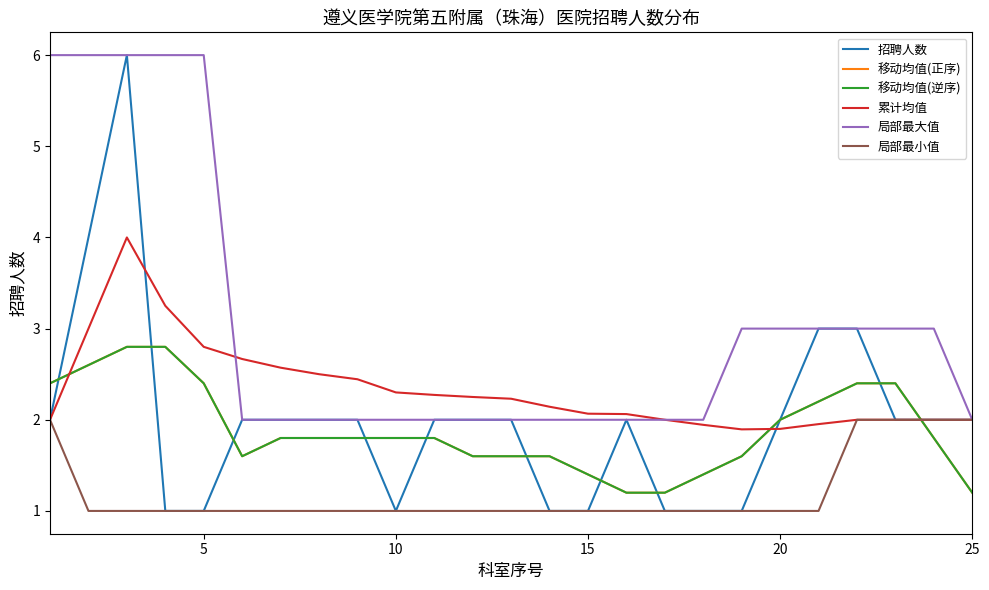

Does the chart have visible grid lines?

No